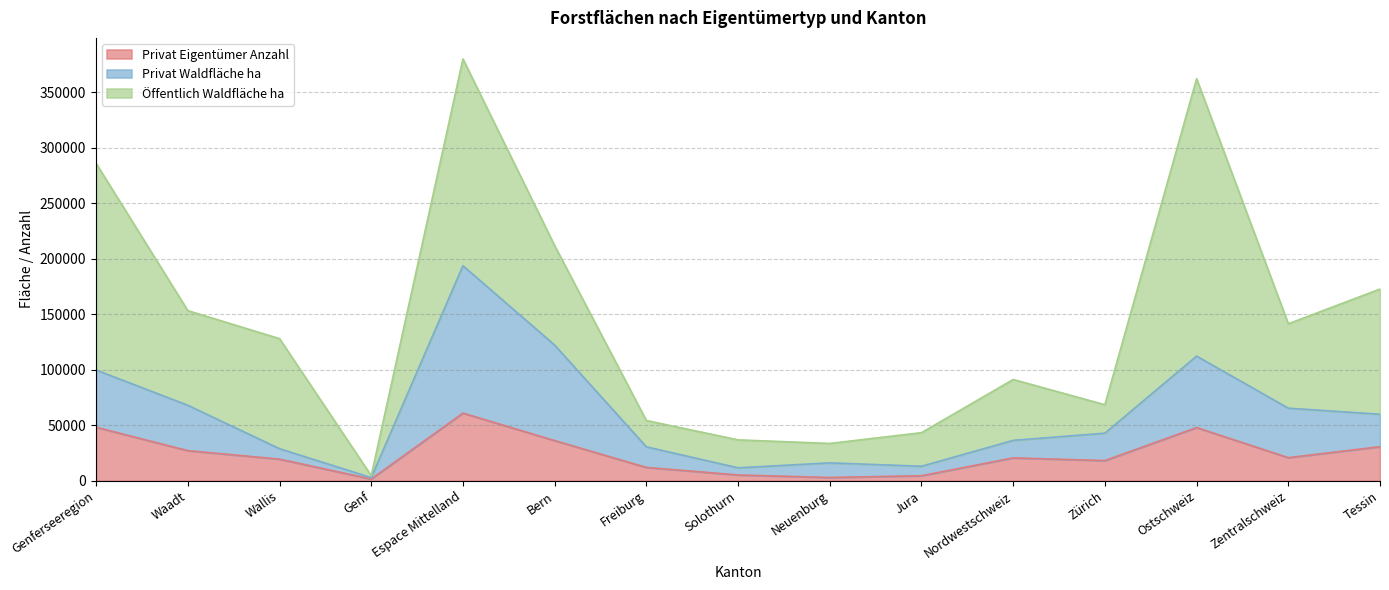

What is the total value across all series at Freiburg?

54338